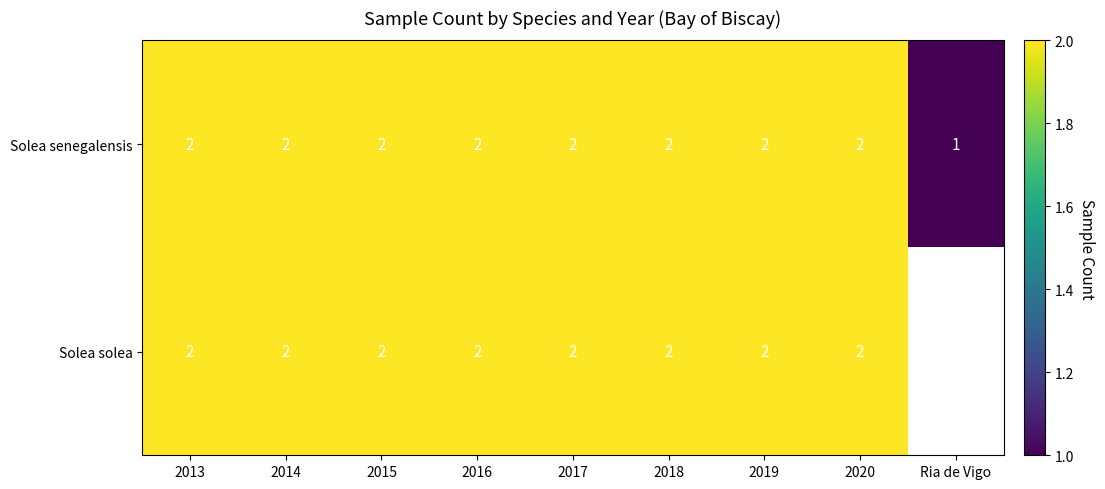

Where is Solea senegalensis nearest to the value 1?

Ria de Vigo